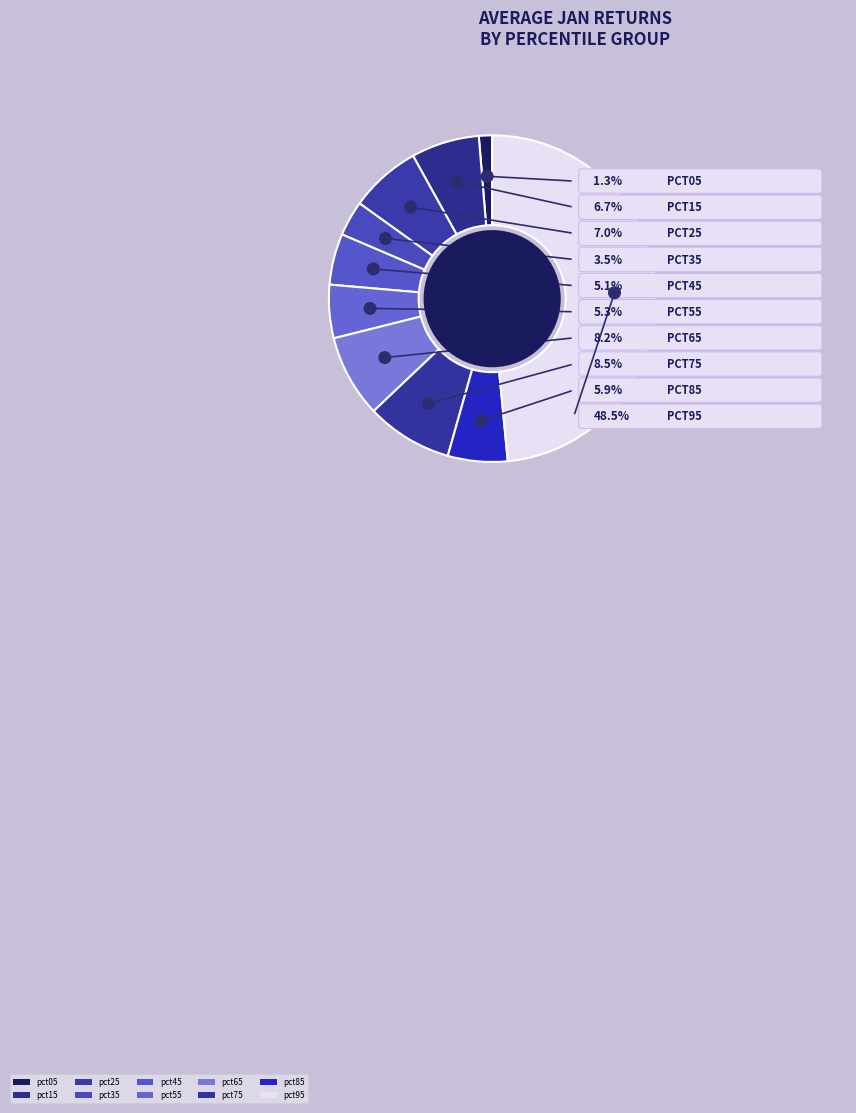

Combined, do pct35 and pct75 account for over 50%?

No